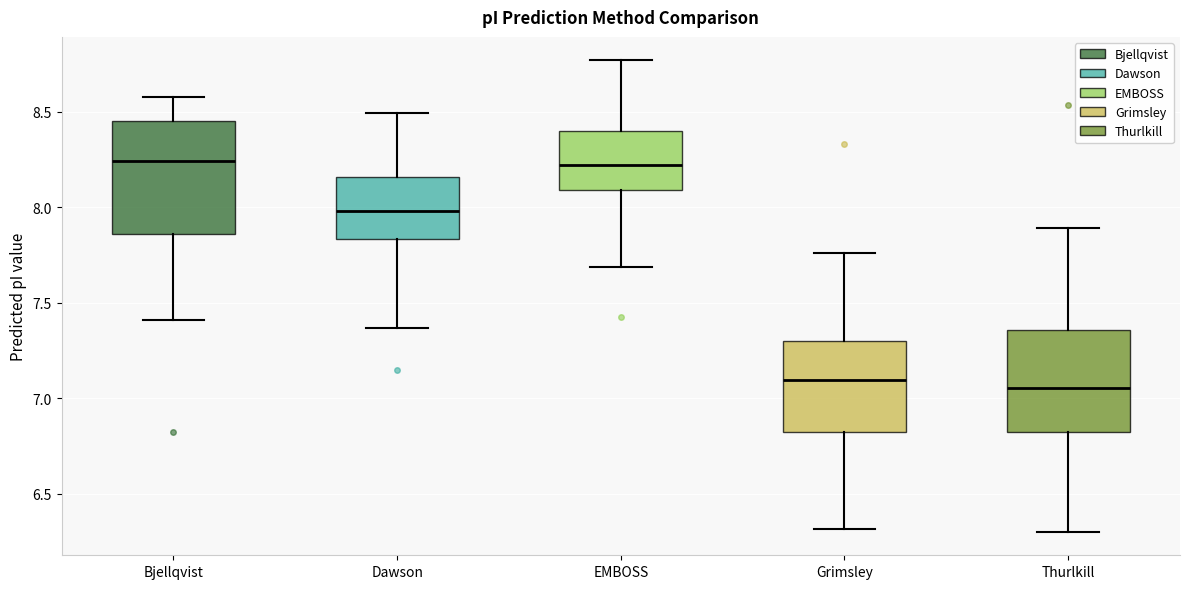

Where does the lower whisker of the box for EMBOSS end on the y-axis? The values are not printed on the chart, so give them approximately, as read against the axis.

7.70